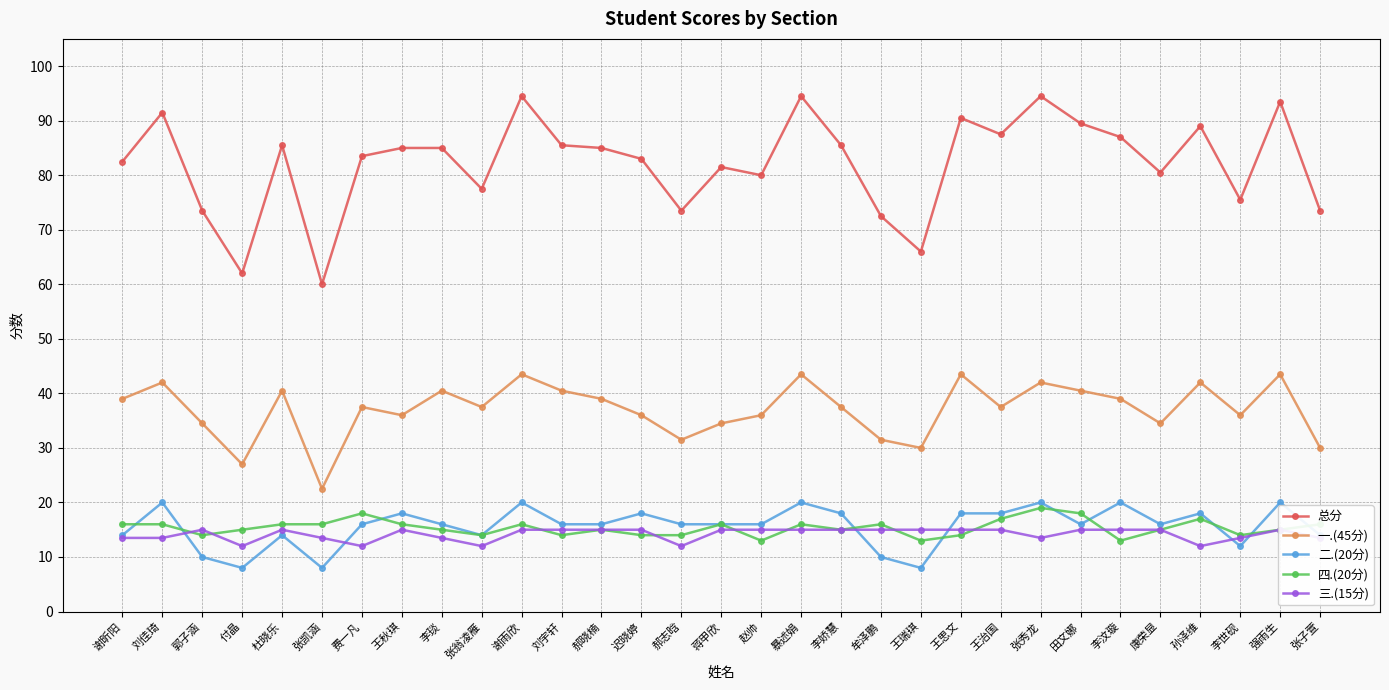

True or false: 三.(15分) and 一.(45分) cross at least once.

False